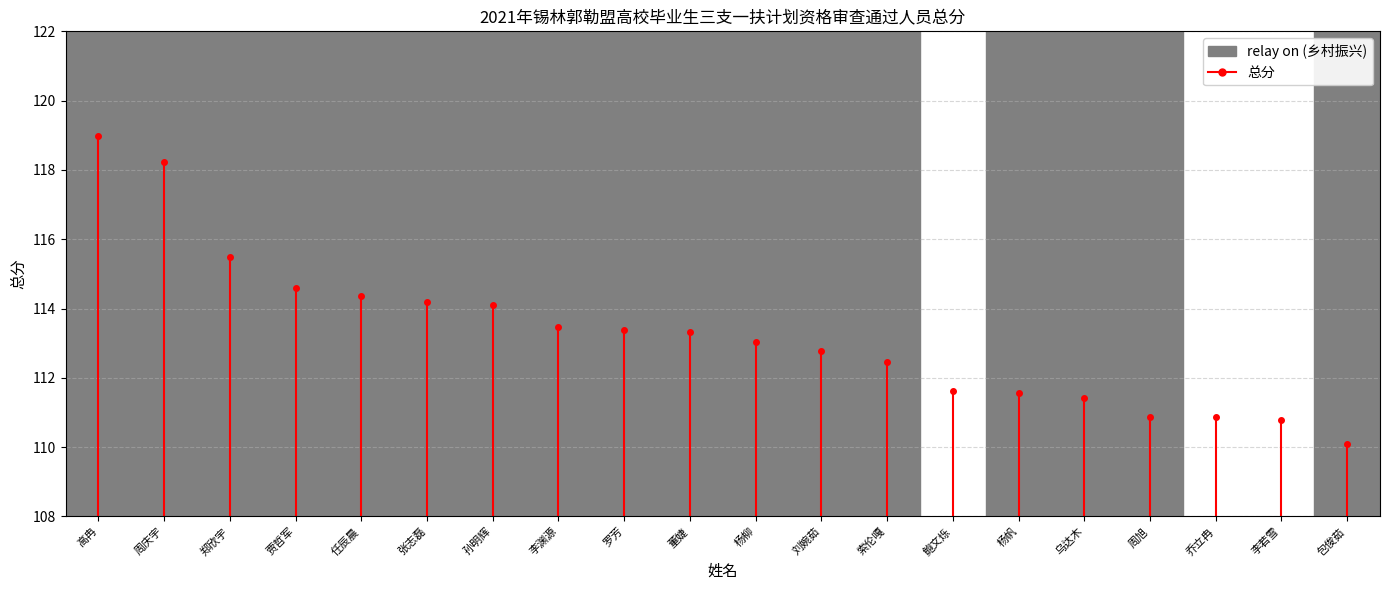

Which has a higher value, 贾哲军 or 李若雪?

贾哲军